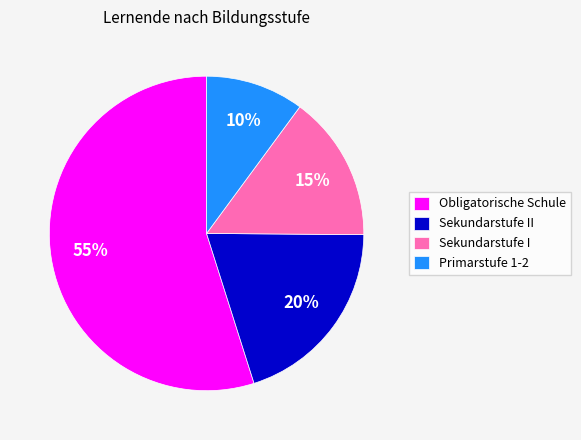

Is there any slice that represents more than half of the pie?

Yes